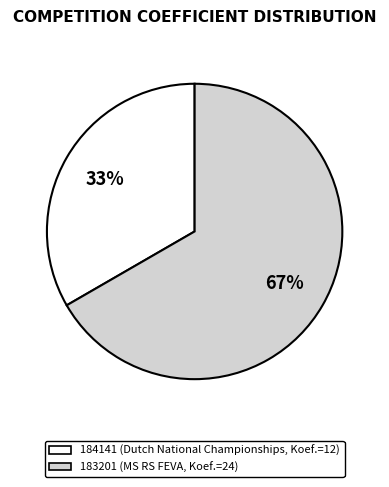

Which category accounts for the majority?

183201